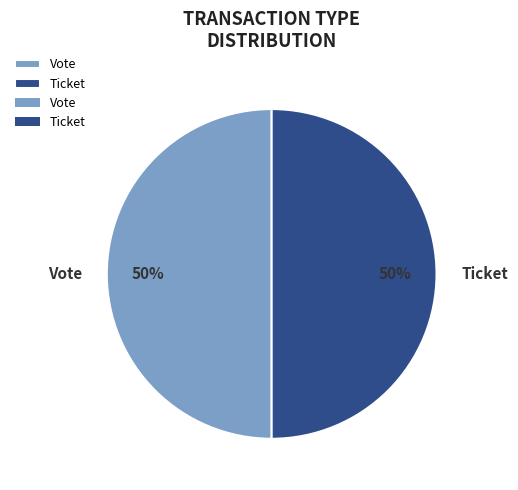

To the nearest percent, what is the average slice percentage?

50%